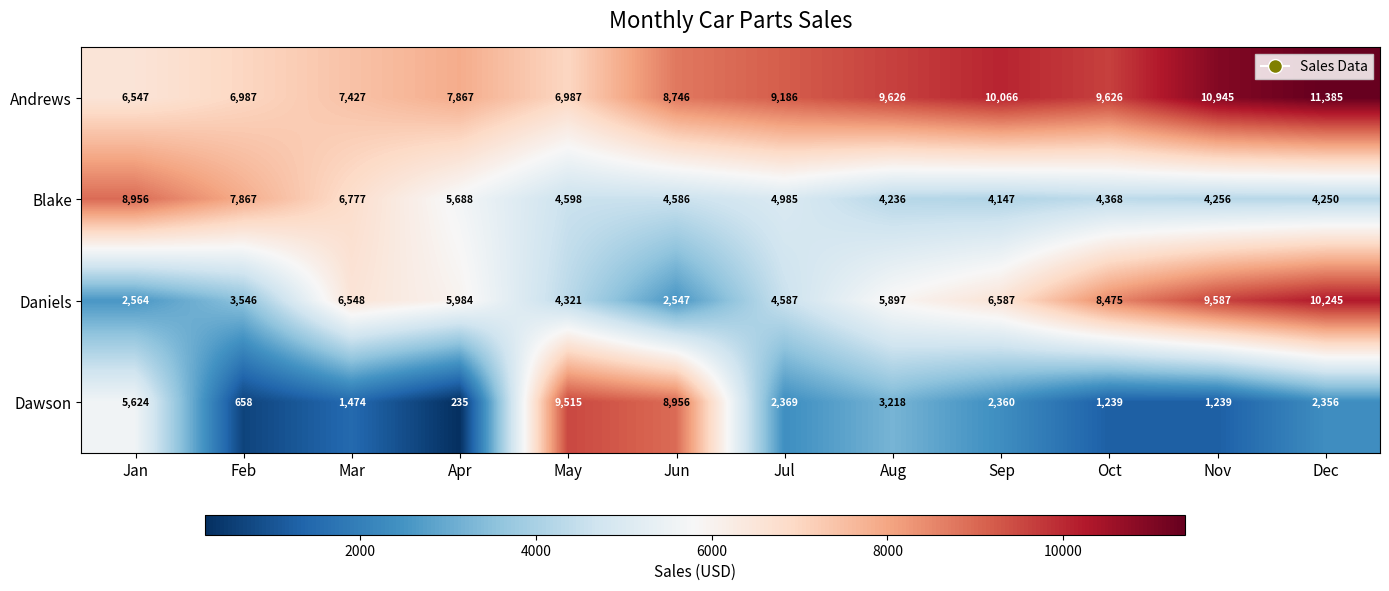

The value of Andrews at Sep is 13413. True or false?

False